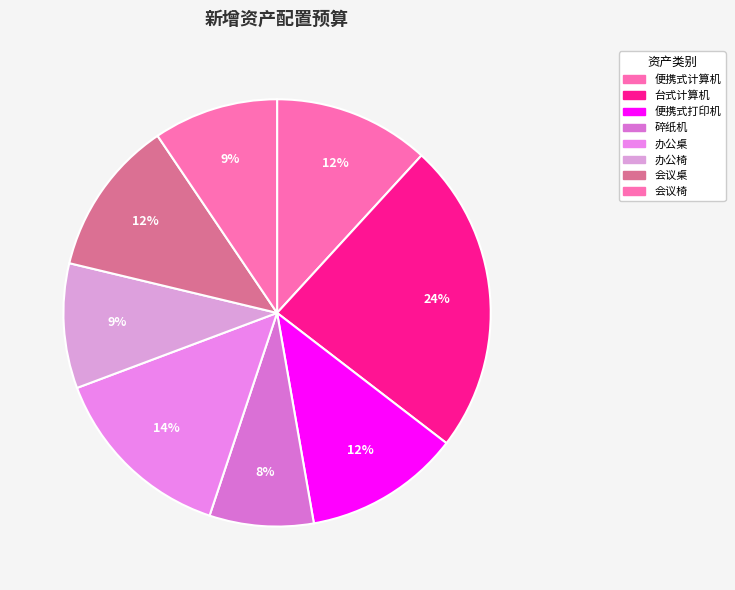

Does 便携式计算机 account for over 50% of the chart?

No